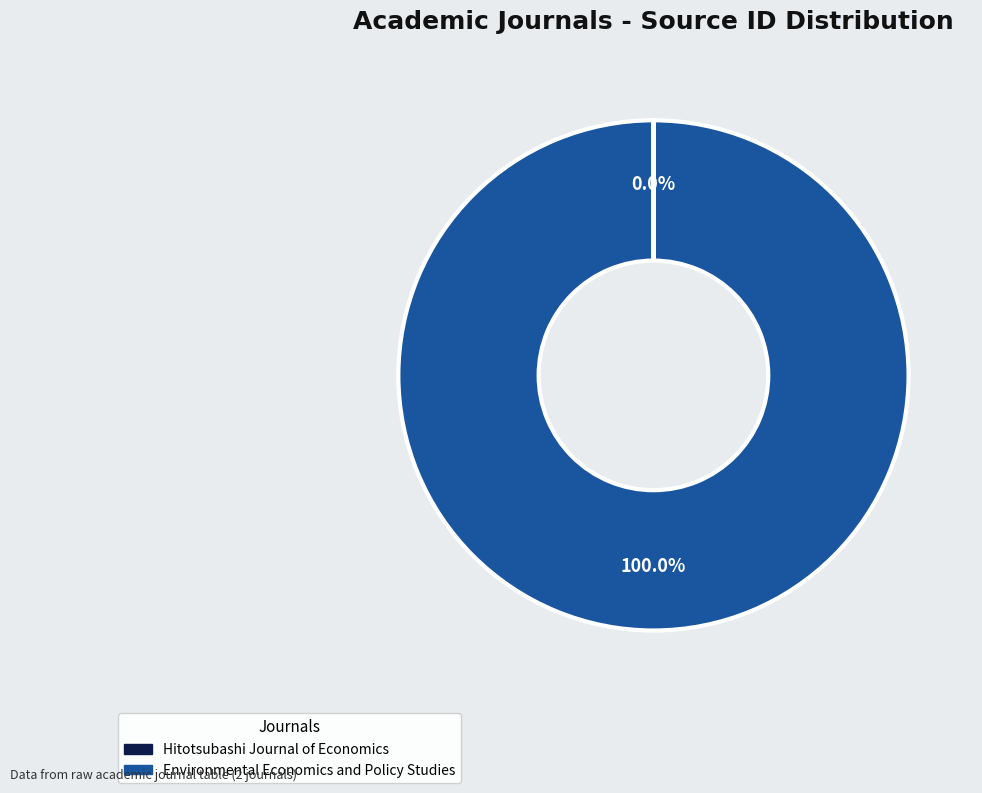

Which slice represents more than half of the pie?

Environmental Economics and Policy Studies